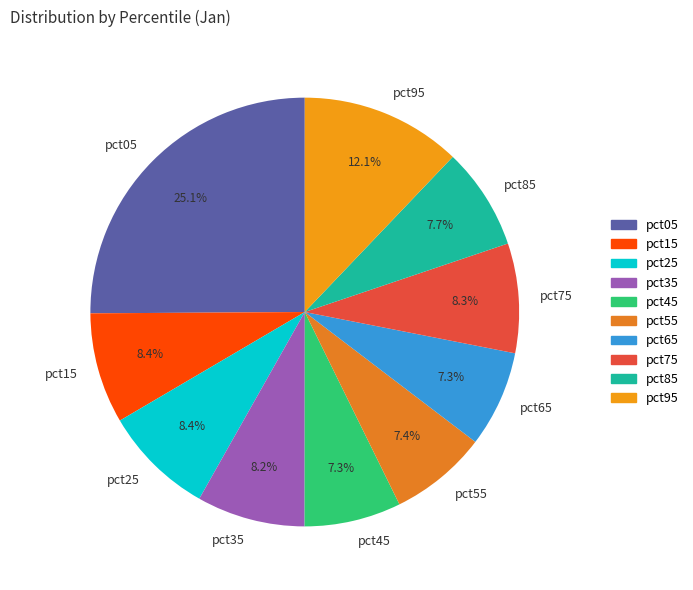

What portion of the pie excludes pct75?

91.7%